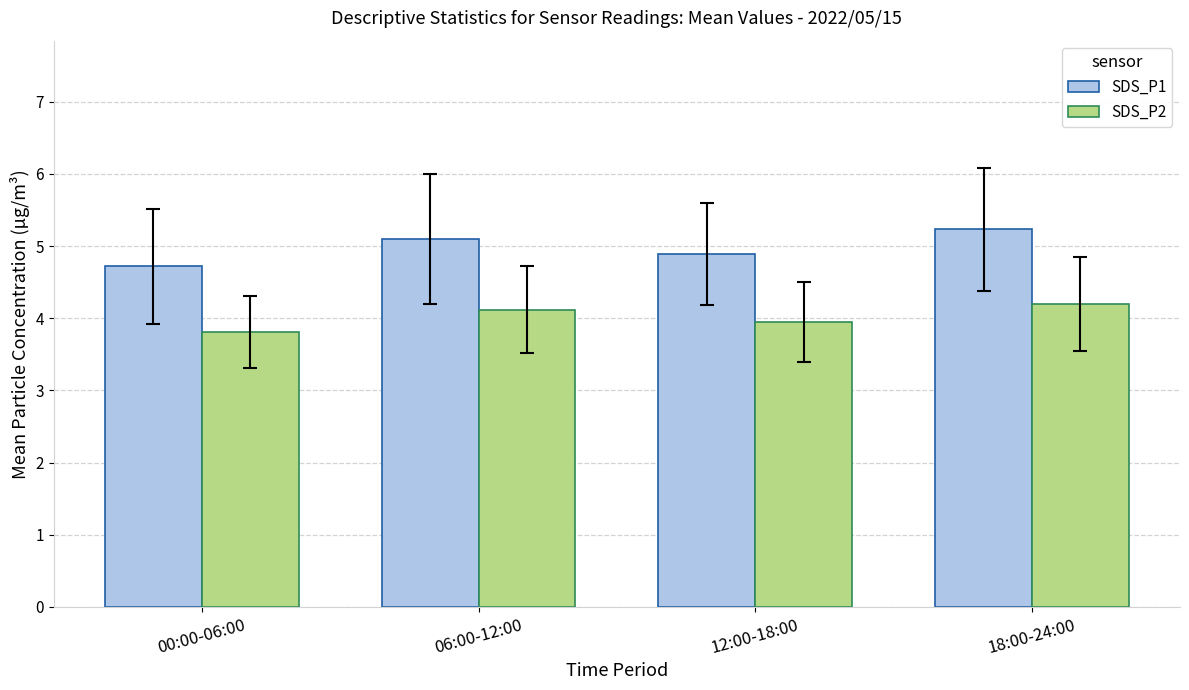

Which category has the highest value in the SDS_P1 series?

18:00-24:00